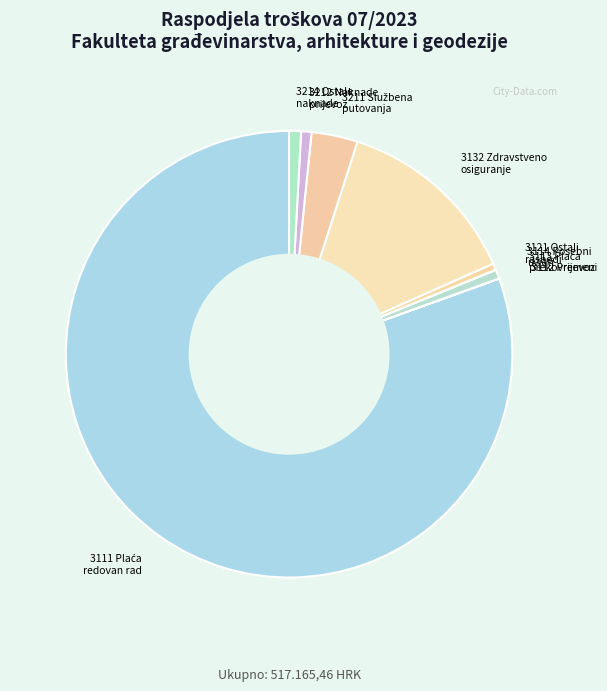

The 3132 Zdravstveno osiguranje slice represents 22% of the pie. True or false?

False